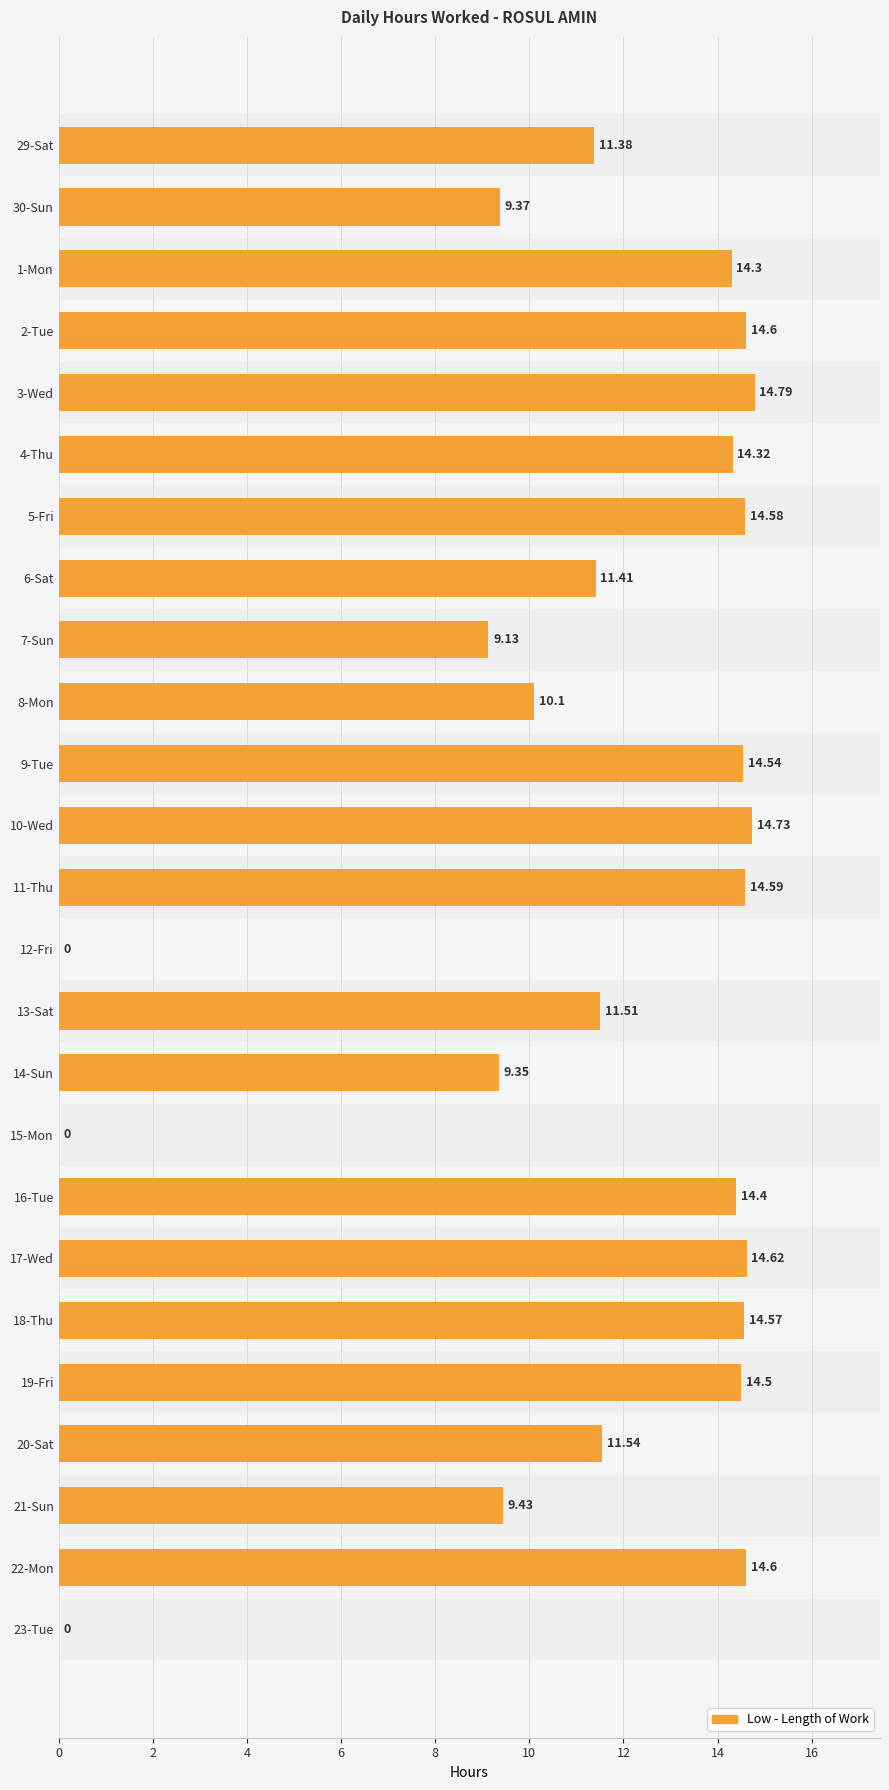

Between 29-Sat and 3-Wed, which is larger?

3-Wed